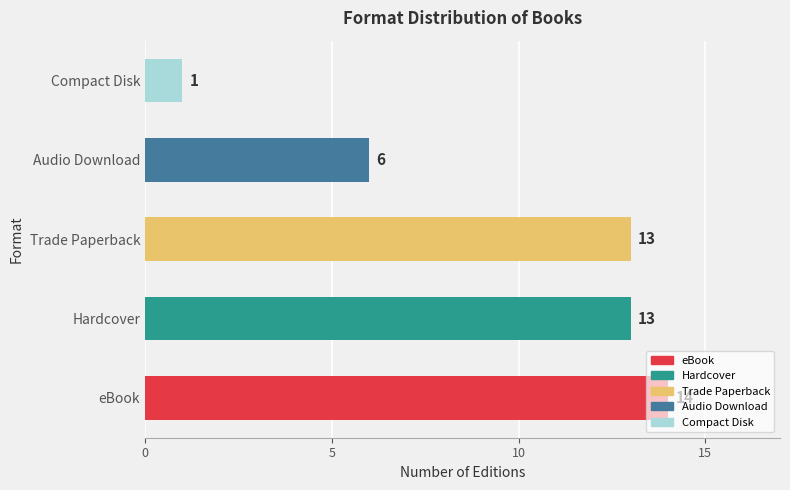

Which category has the lowest value across all series?

Compact Disk